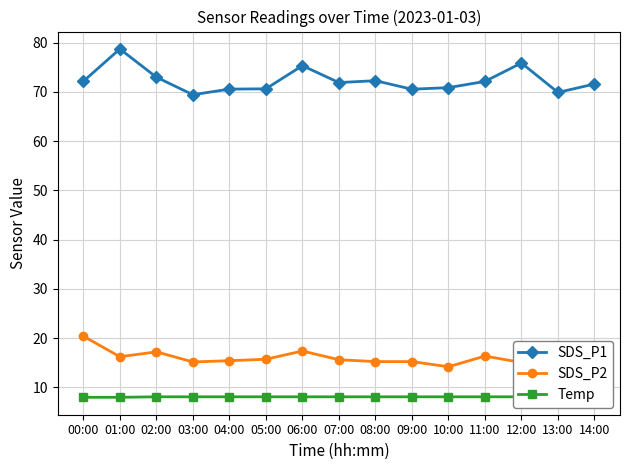

What is the difference between the SDS_P2 values at 05:00 and 14:00?

0.2